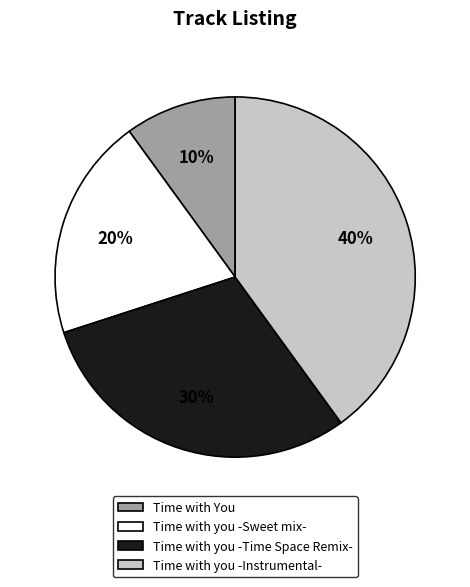

How many segments does this pie chart have?

4